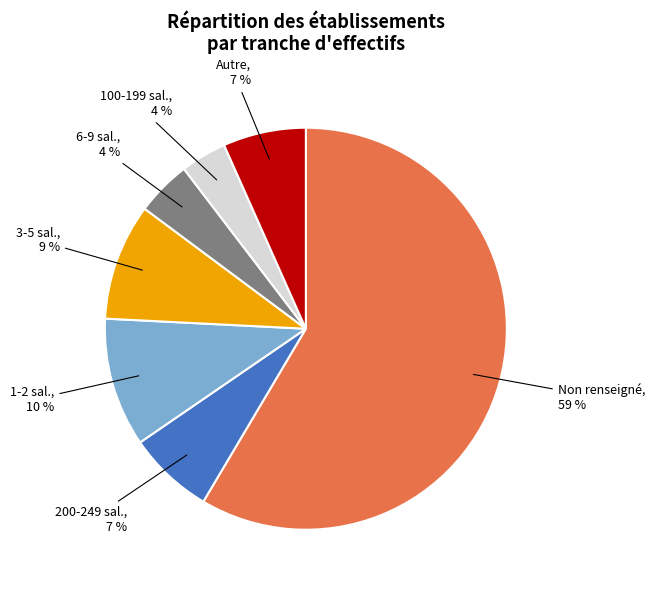

To the nearest percent, what is the difference between the 200-249 sal. and 100-199 sal. slice percentages?

3%